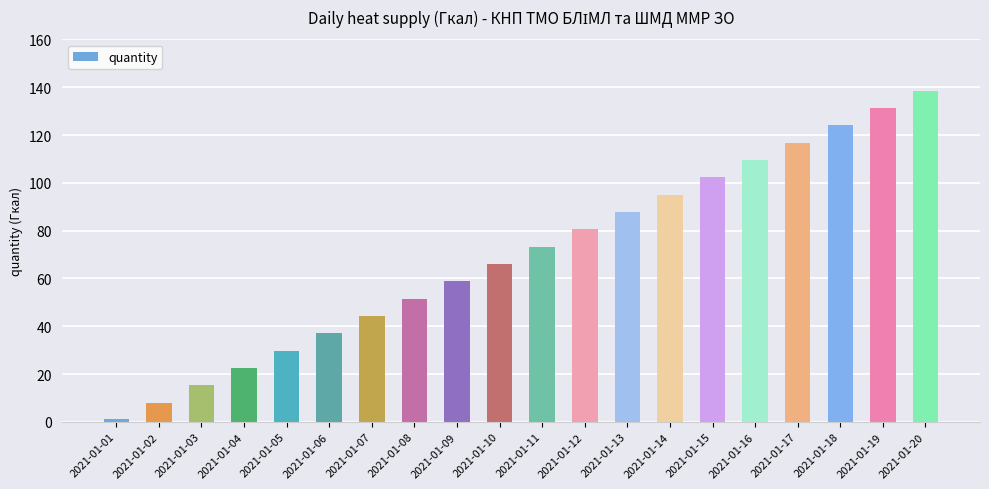

Which category has the lowest value across all series?

2021-01-01